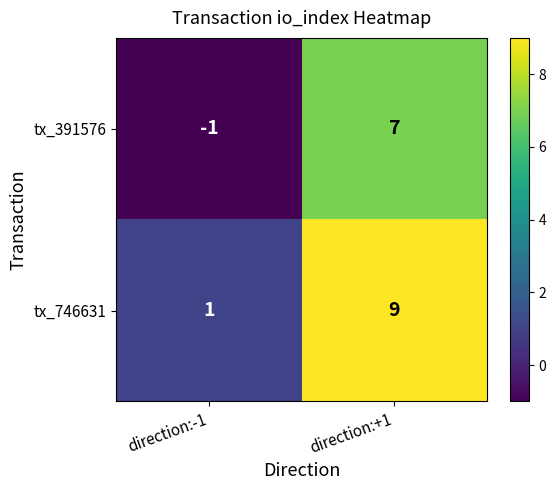

Reading left to right, transcribe all the data shown in this chart.

tx_391576: -1	7
tx_746631: 1	9